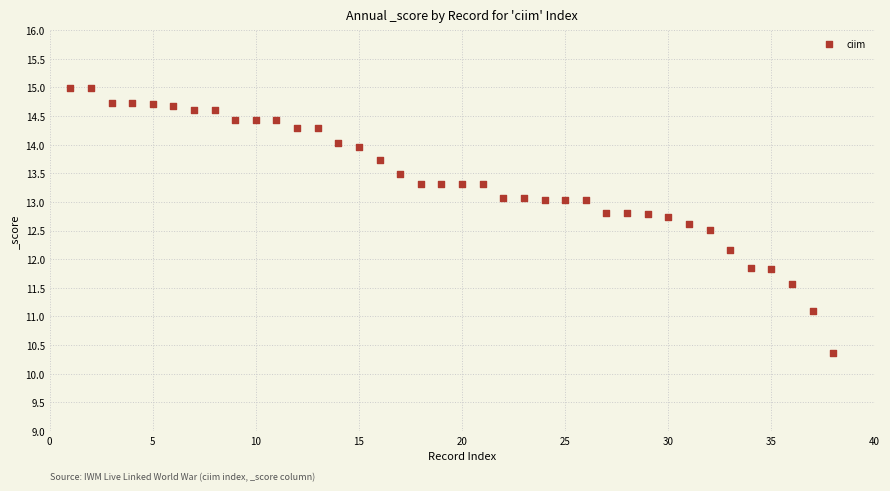

What is the range of X values (max minus min)?

37.0